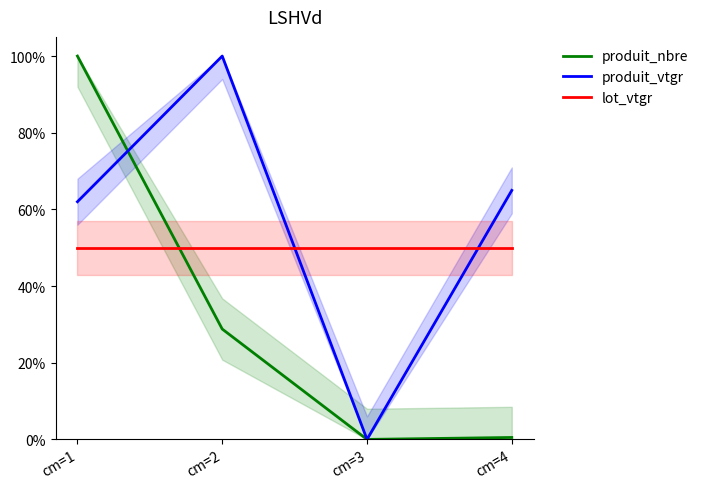

Is this an area chart (filled region under the line)?

No